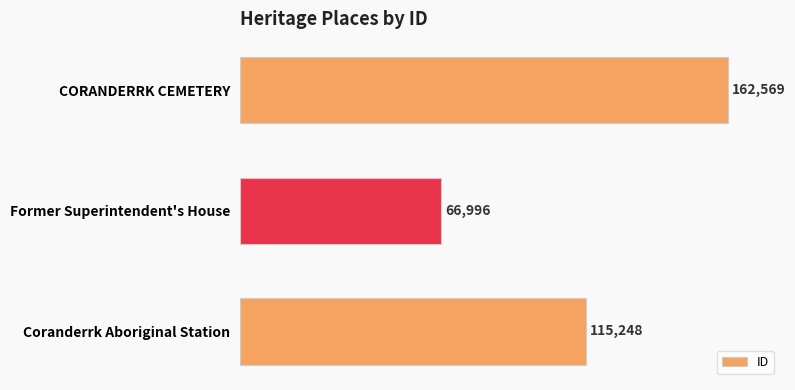

Count the values in the range 66996 to 162569.

3